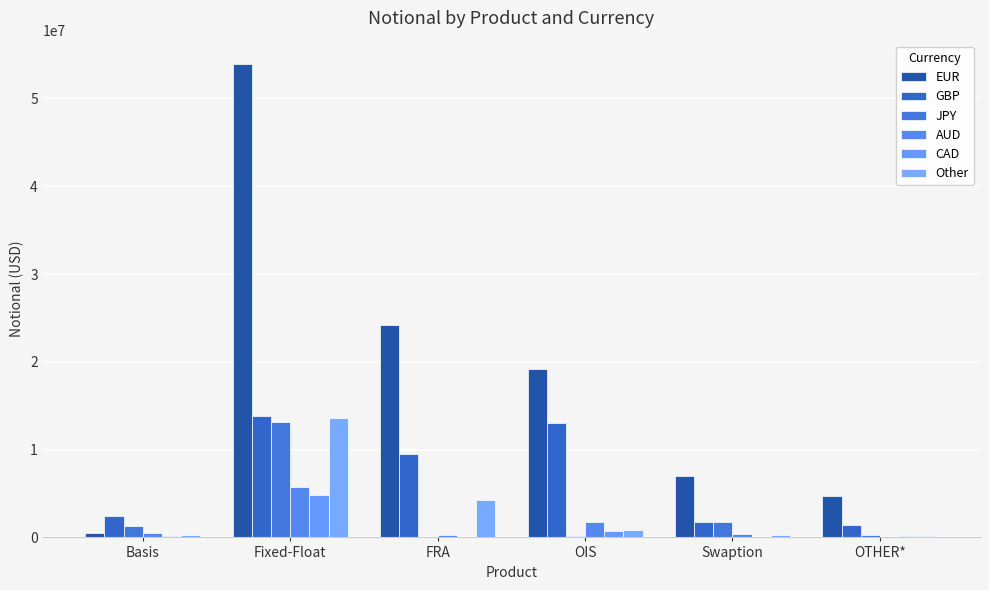

What is the value of the Other bar at the 5th from the left?

286094